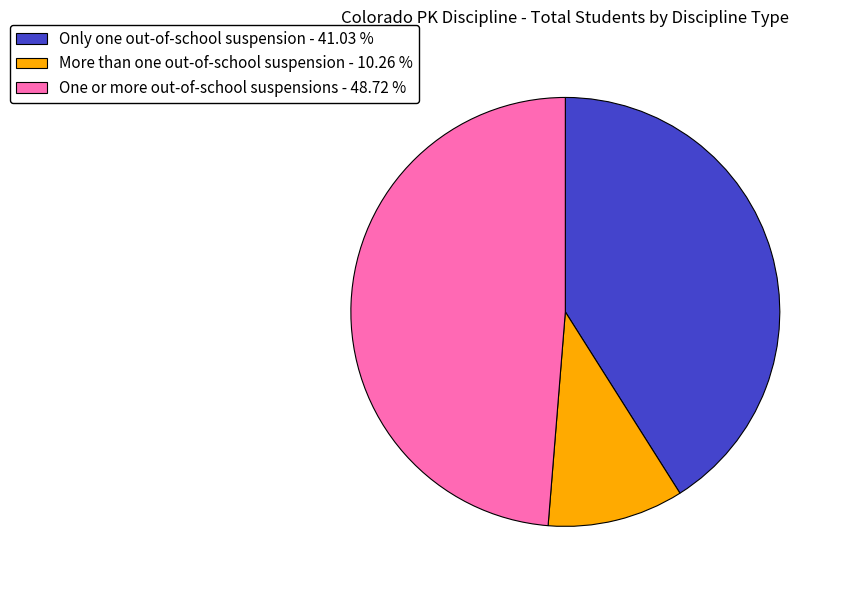

What is the largest slice in the pie chart?

One or more out-of-school suspensions - 48.72 %